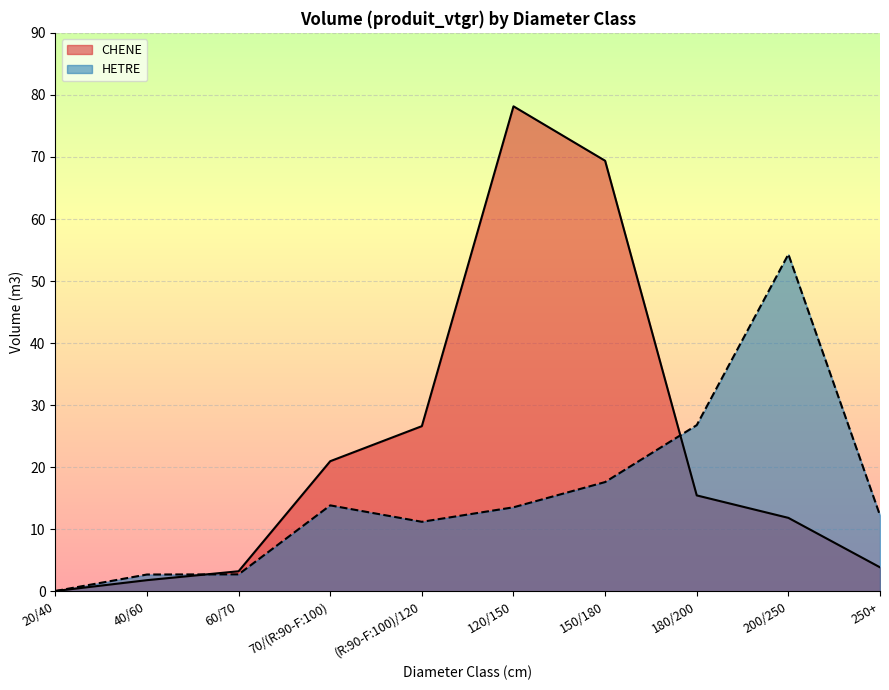

Rank the series by their average value, from lowest to highest.

HETRE, CHENE